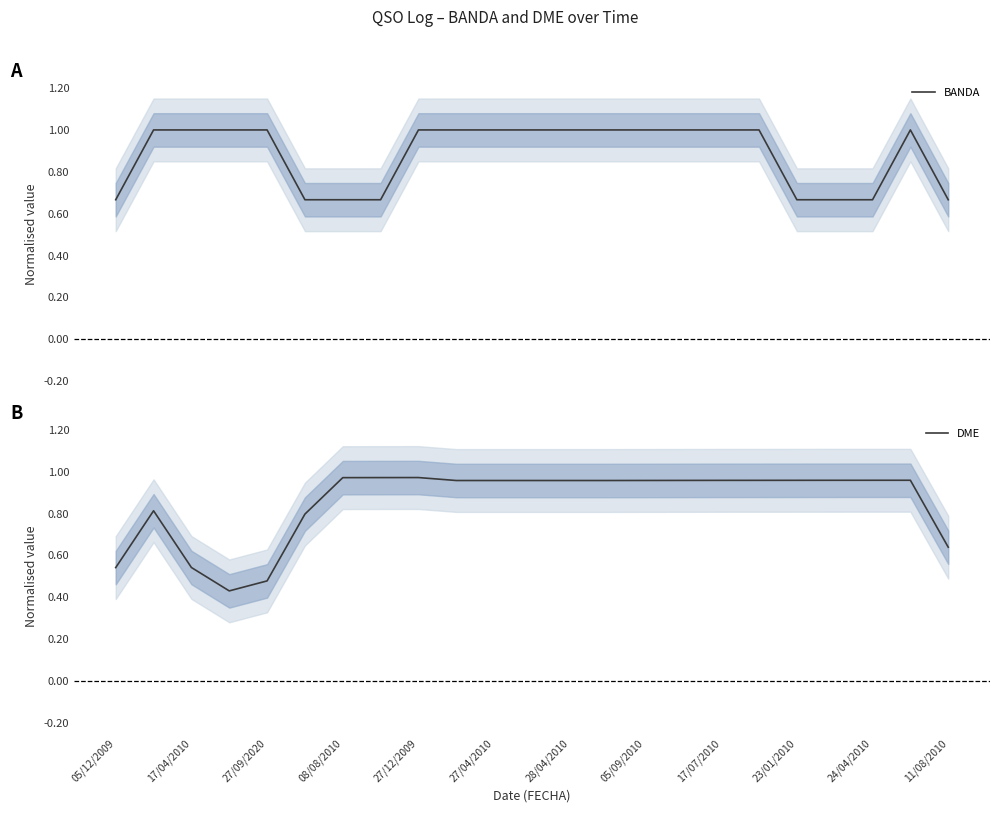

What is the highest value of the BANDA series?

1.0